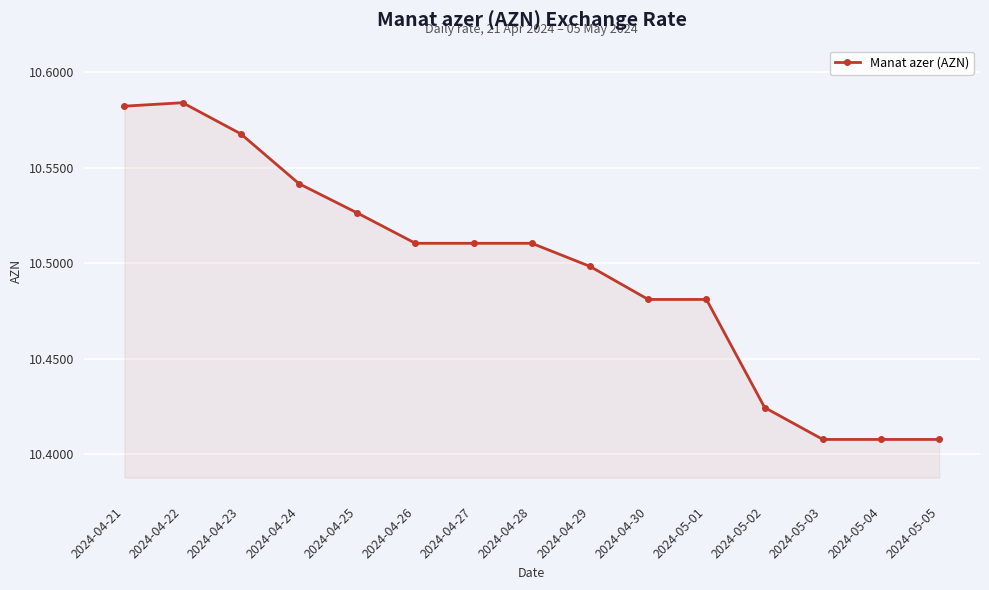

What is the label of the 2nd point from the left?

2024-04-22